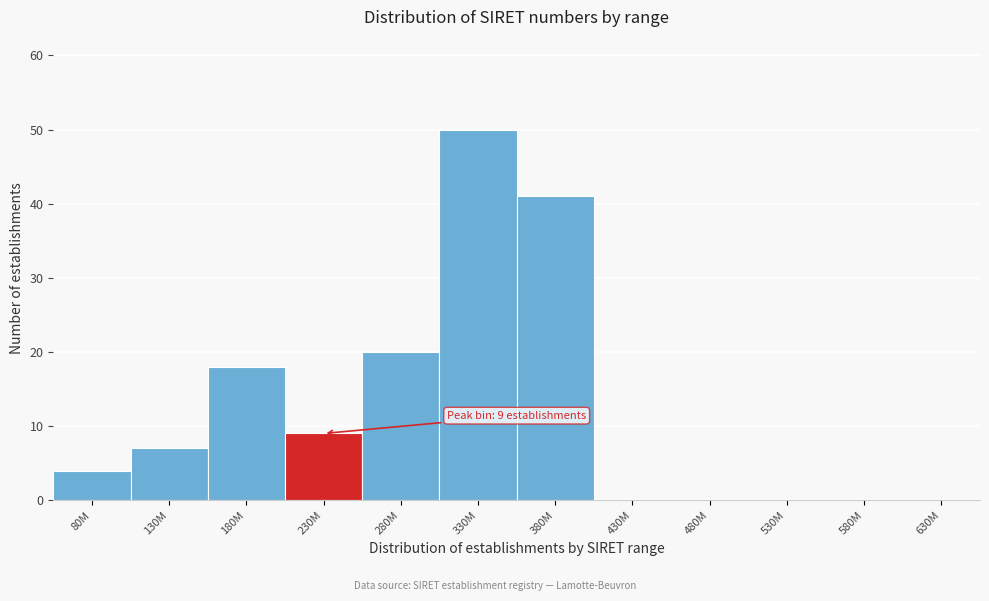

Reading right to left, what are all the values shown in this chart?

630M=0	580M=0	530M=0	480M=0	430M=0	380M=41	330M=50	280M=20	230M=9	180M=18	130M=7	80M=4